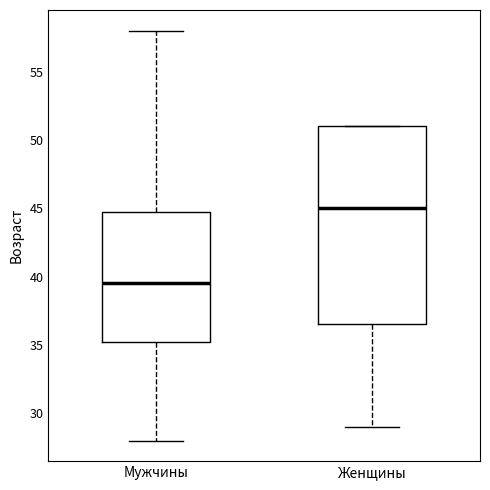

Which box's median line is the lowest?

Мужчины